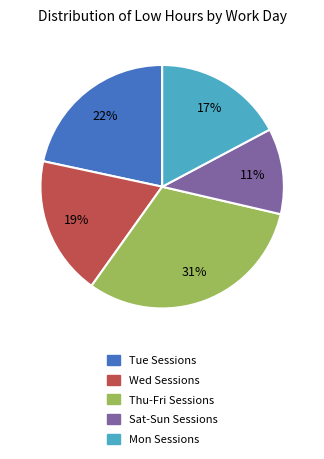

To the nearest percent, what is the average slice percentage?

20%